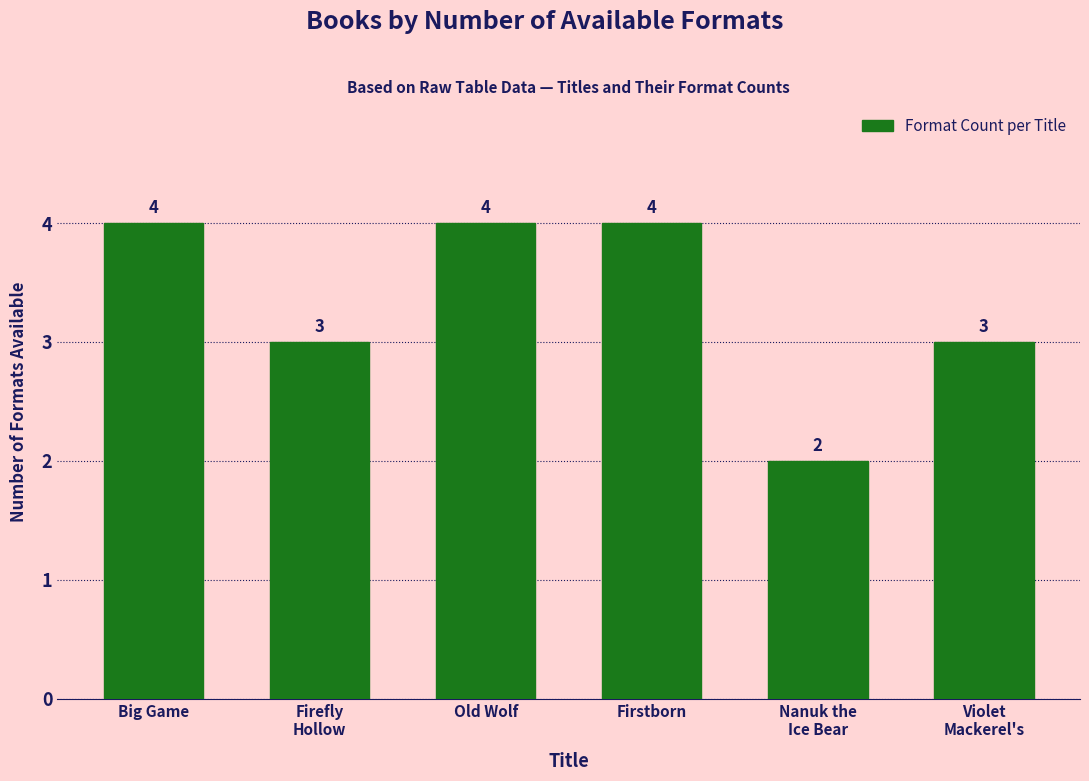

Reading left to right, transcribe all the data shown in this chart.

4	3	4	4	2	3